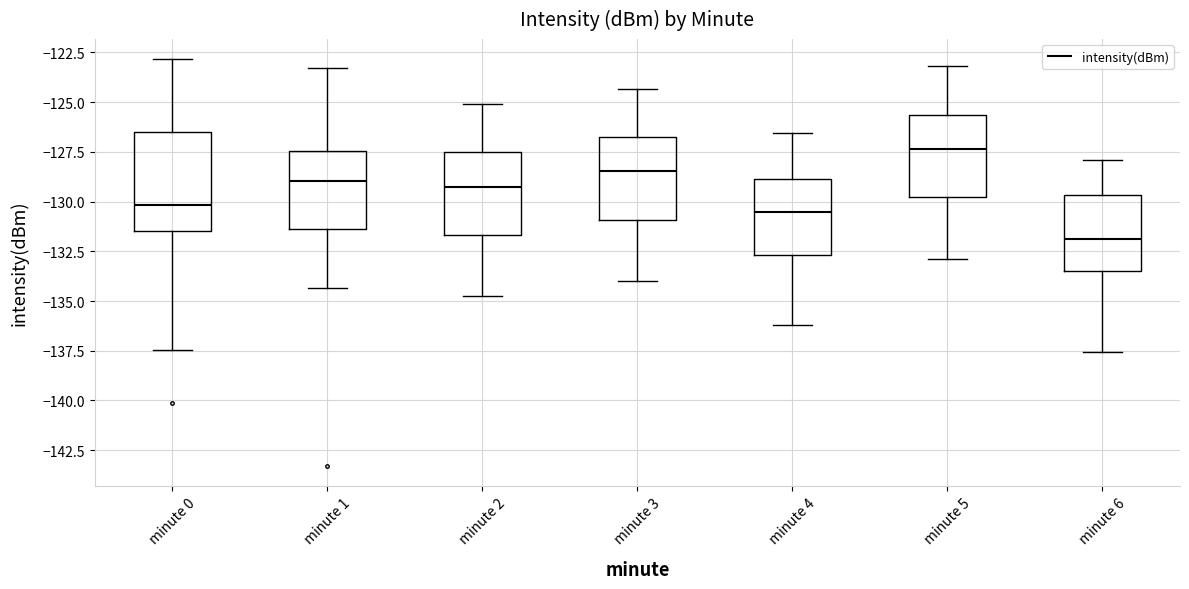

Which box is the tallest, from its lower edge to its upper edge?

minute 0